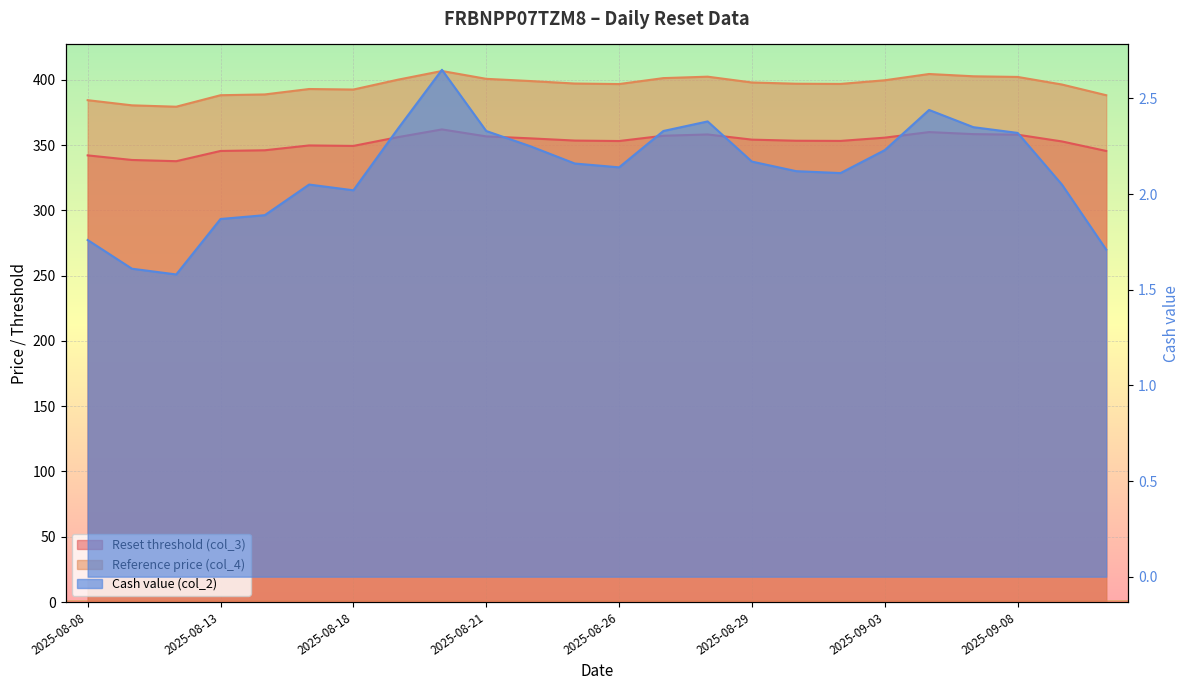

Which series has the largest total across all categories?

Reference price (col_4)